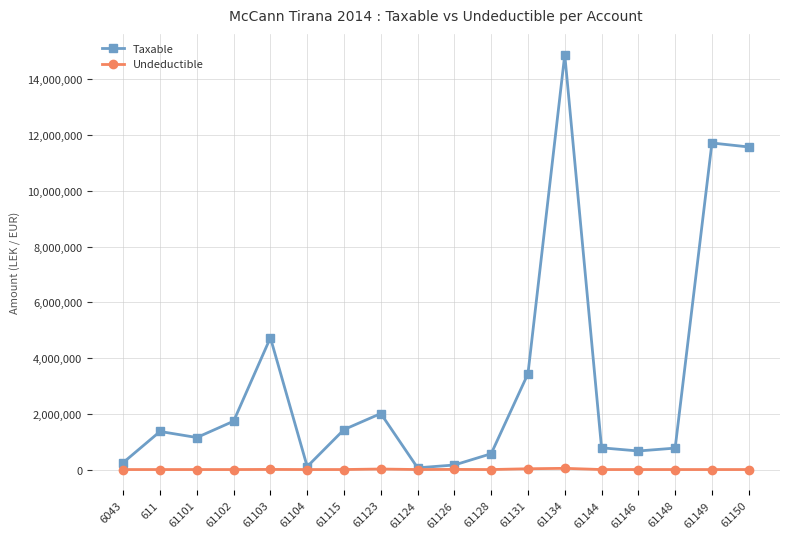

What is the label of the 13th point from the right?

61104